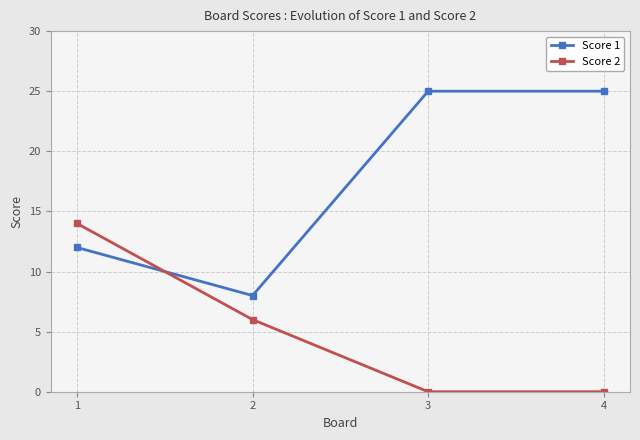

After their last crossing, which series has the higher values: Score 2 or Score 1?

Score 1